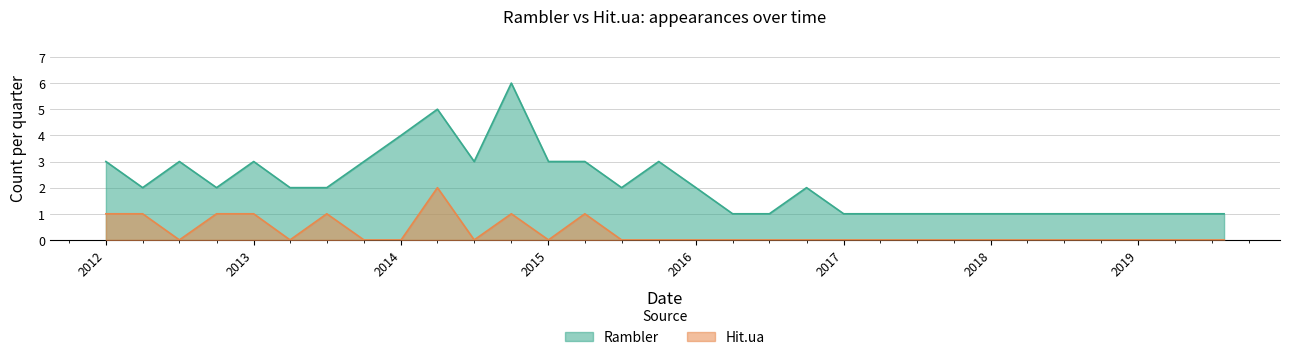

What is the total value across all series at 2015?

3